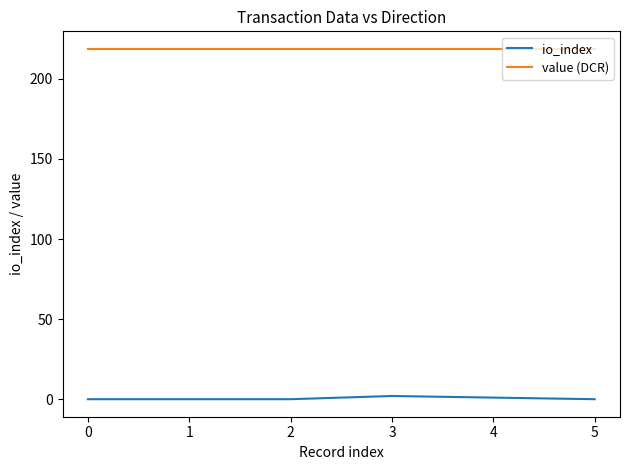

How many lines are shown in the chart?

2